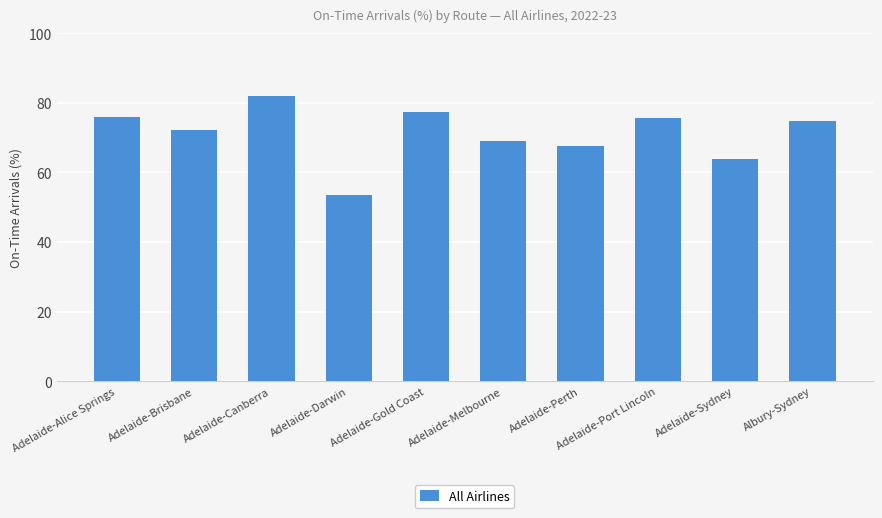

What is the label of the 5th bar from the left?

Adelaide-Gold Coast